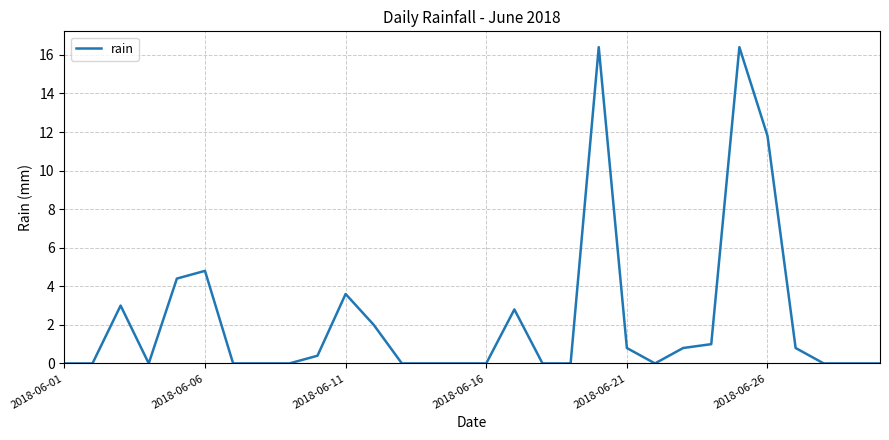

What is the maximum value shown in the chart?

16.4